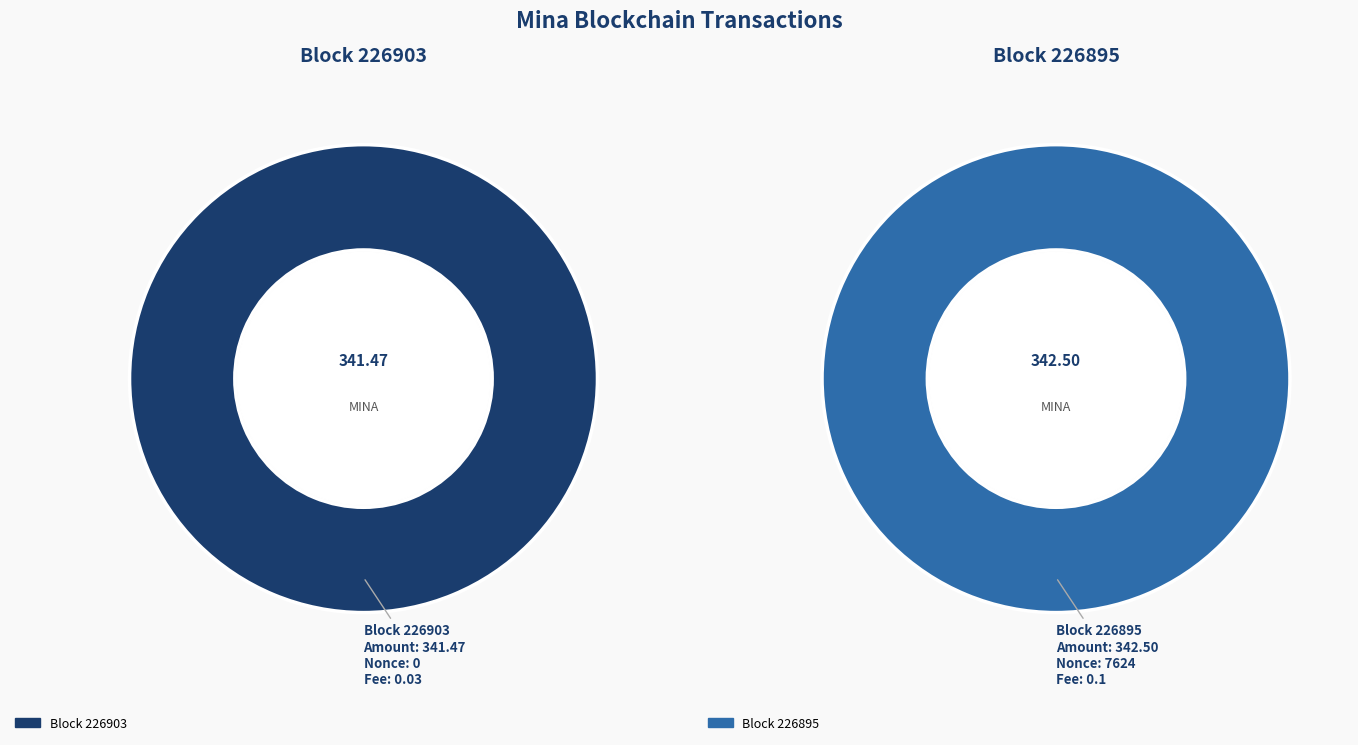

To the nearest percent, what is the combined percentage of 226895 and 226903?

100%